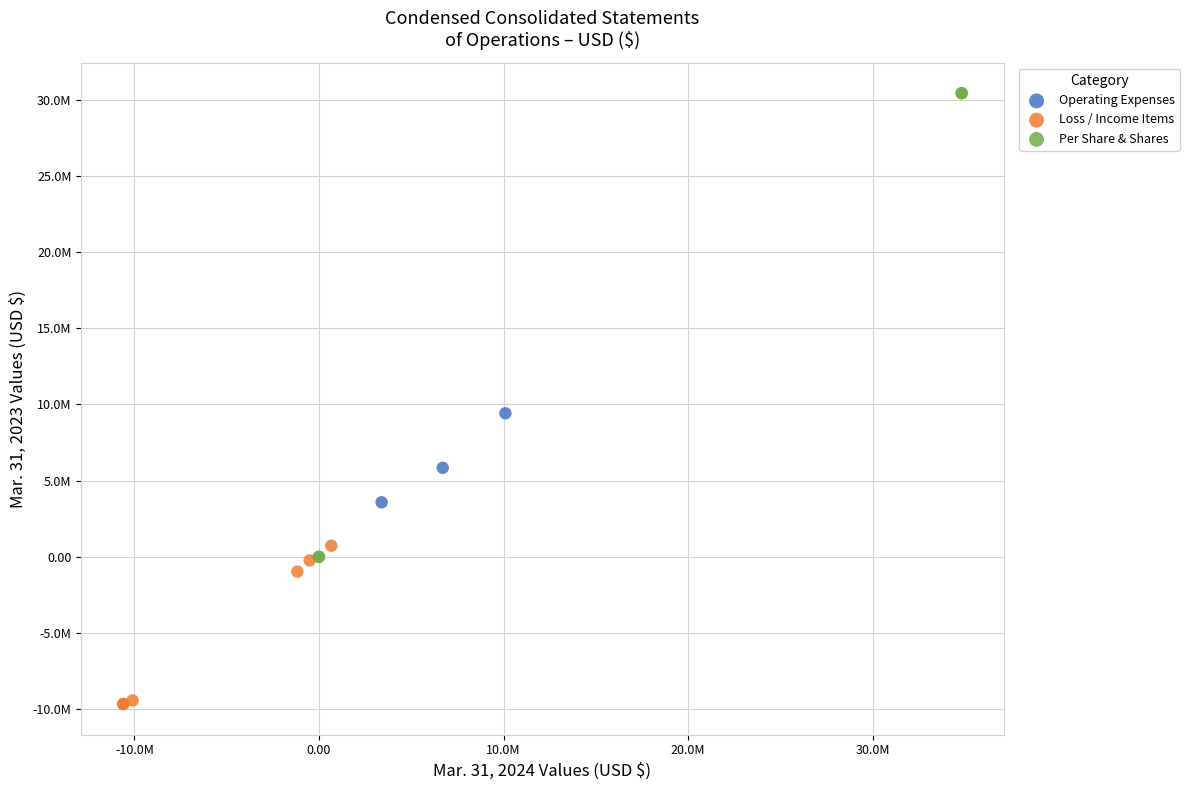

What are all the series names shown in the legend?

Operating Expenses, Loss / Income Items, Per Share & Shares